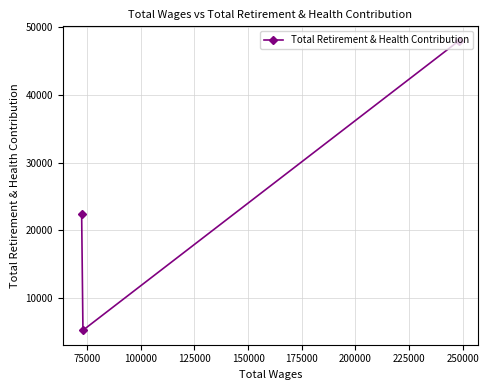

What is the difference between the maximum and second lowest values?

25516